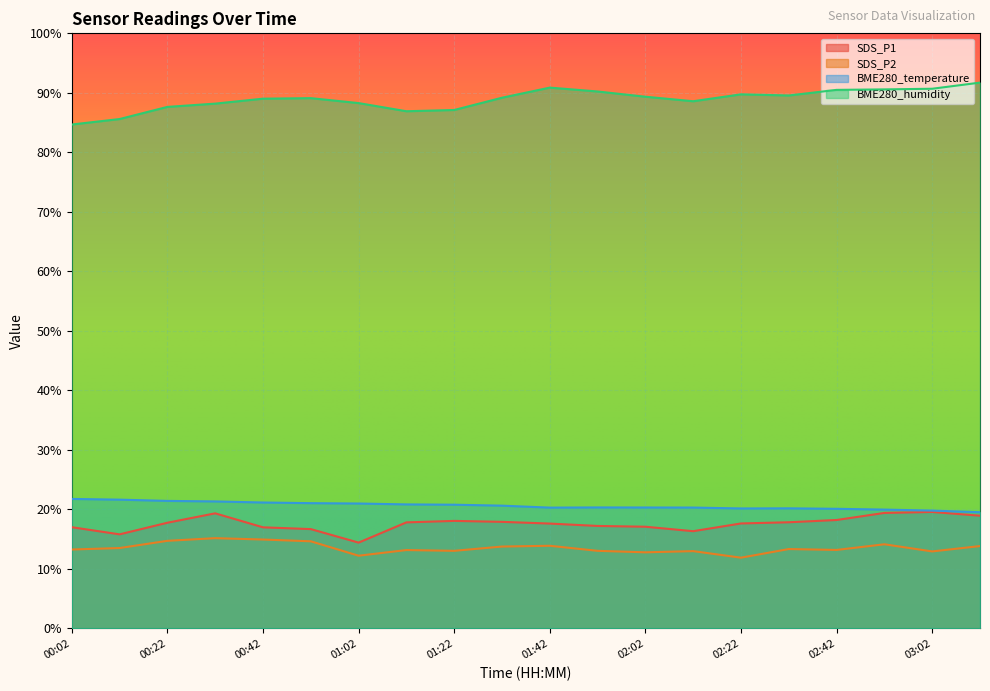

At which category is the sum across all series the highest?

02:52